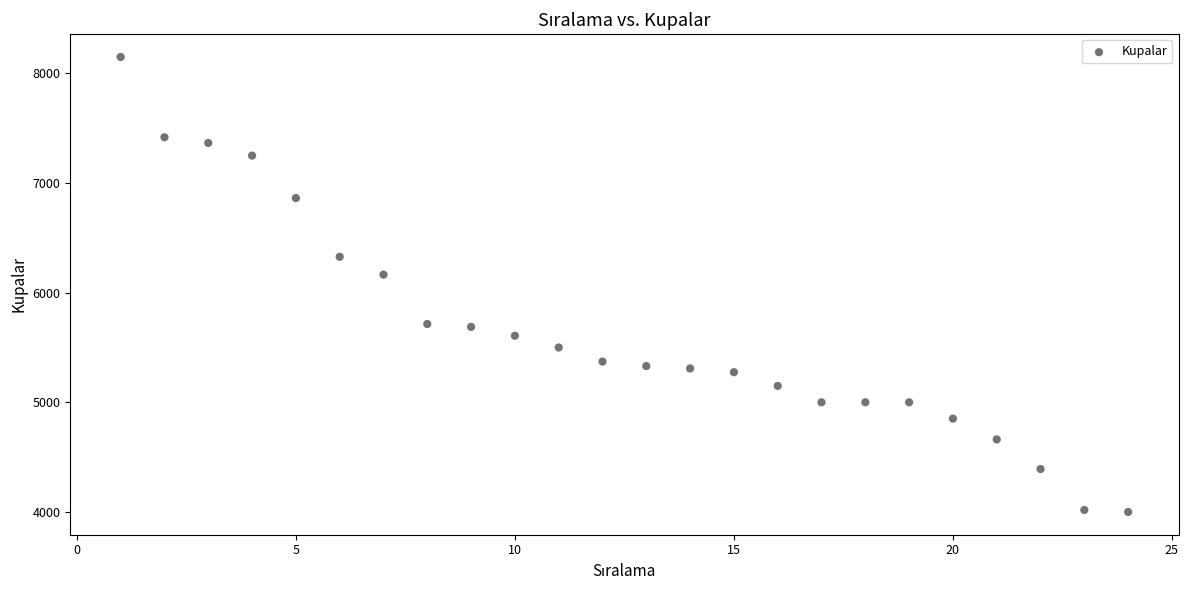

What is the range of Y values (max minus min)?

4144